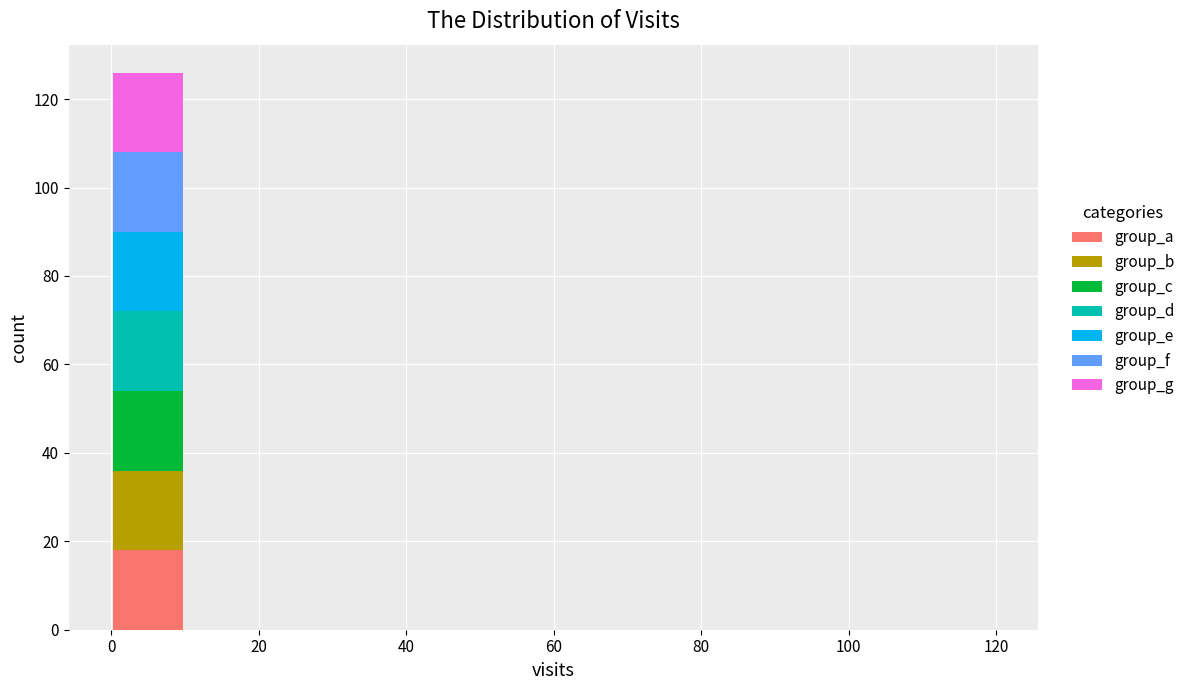

Reading left to right, transcribe this chart: for each stacked bar, give the range it covers on the x-axis and its total height. The values are not printed on the chart, so give them approximately, as read against the axis.

0 to 10: 126
10 to 20: 0
20 to 30: 0
30 to 40: 0
40 to 50: 0
50 to 60: 0
60 to 70: 0
70 to 80: 0
80 to 90: 0
90 to 100: 0
100 to 110: 0
110 to 120: 0